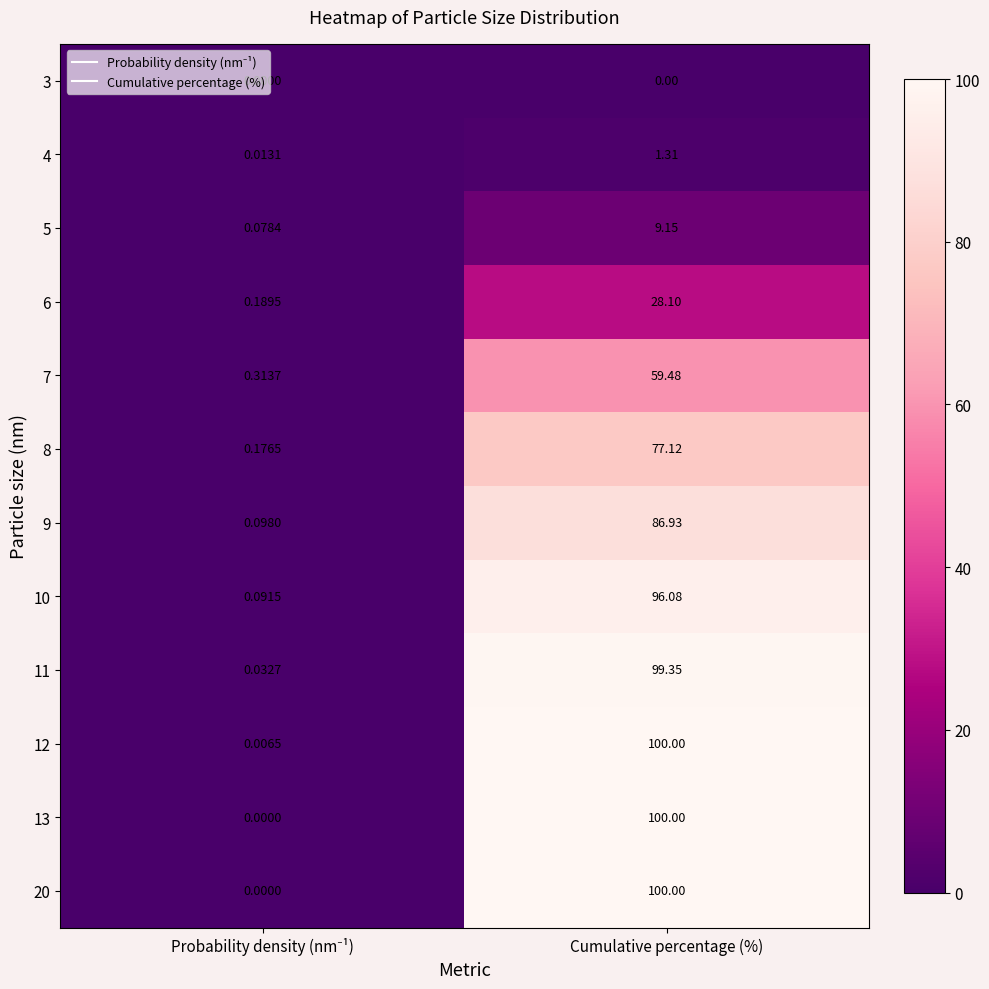

What is the total value across all series at Cumulative percentage (%)?

757.5